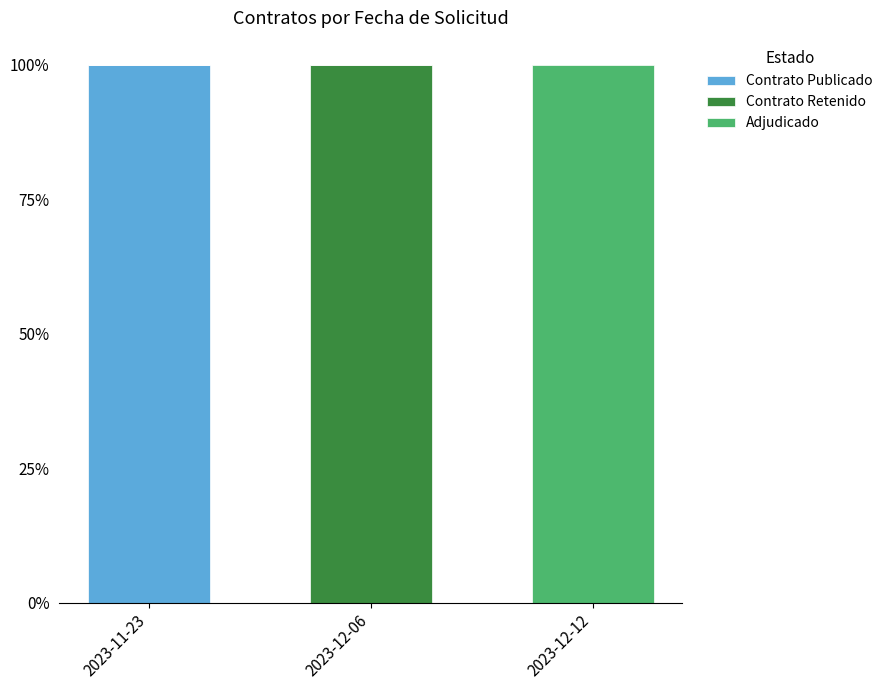

At which label does Contrato Publicado reach its peak?

2023-11-23